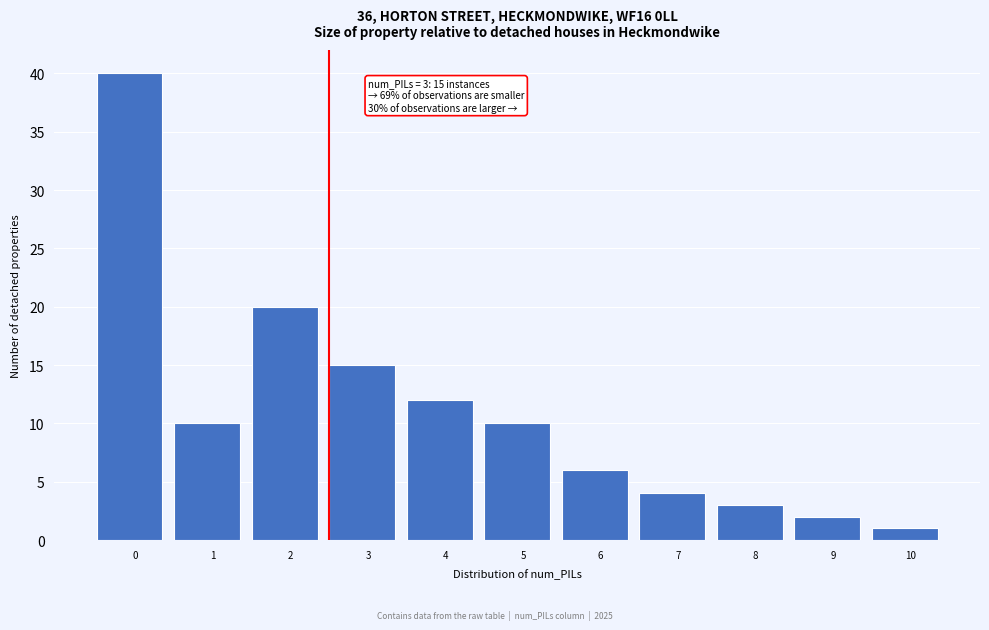

Reading left to right, what are all the values shown in this chart?

0=40	1=10	2=20	3=15	4=12	5=10	6=6	7=4	8=3	9=2	10=1